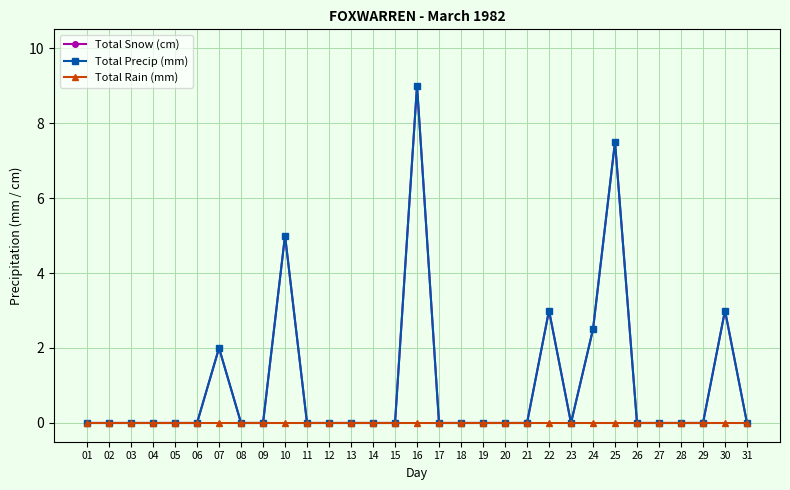

Is this an area chart (filled region under the line)?

No